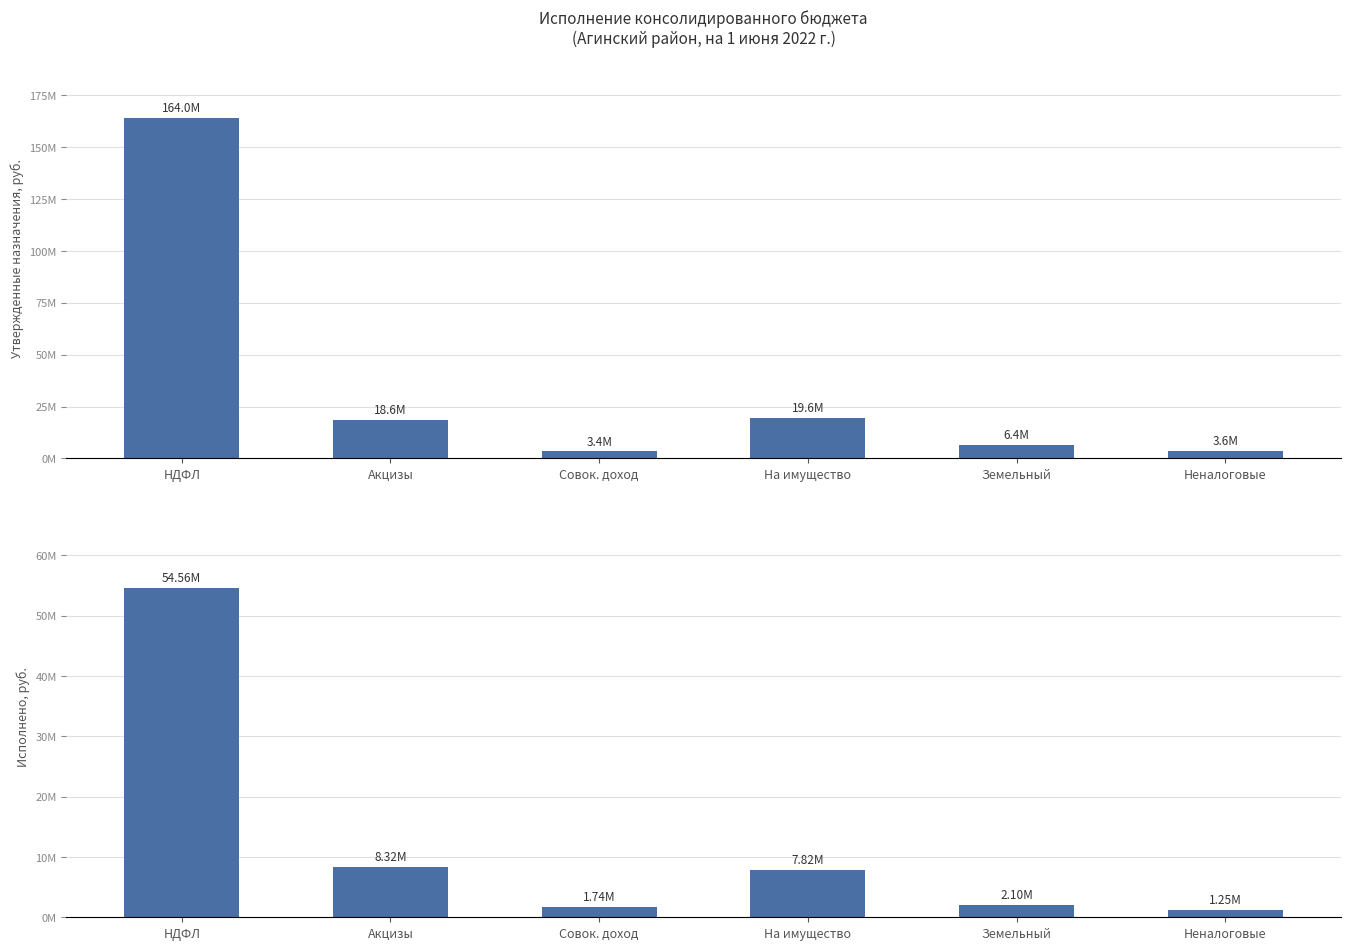

Reading left to right, what are all the values shown in this chart?

Утверждено: 164029300.0	18611750.0	3370659.7	19611961.6	6400000.0	3610000.0
Исполнено: 54561455.6	8316027.9	1742575.6	7823817.0	2100000.0	1249018.1